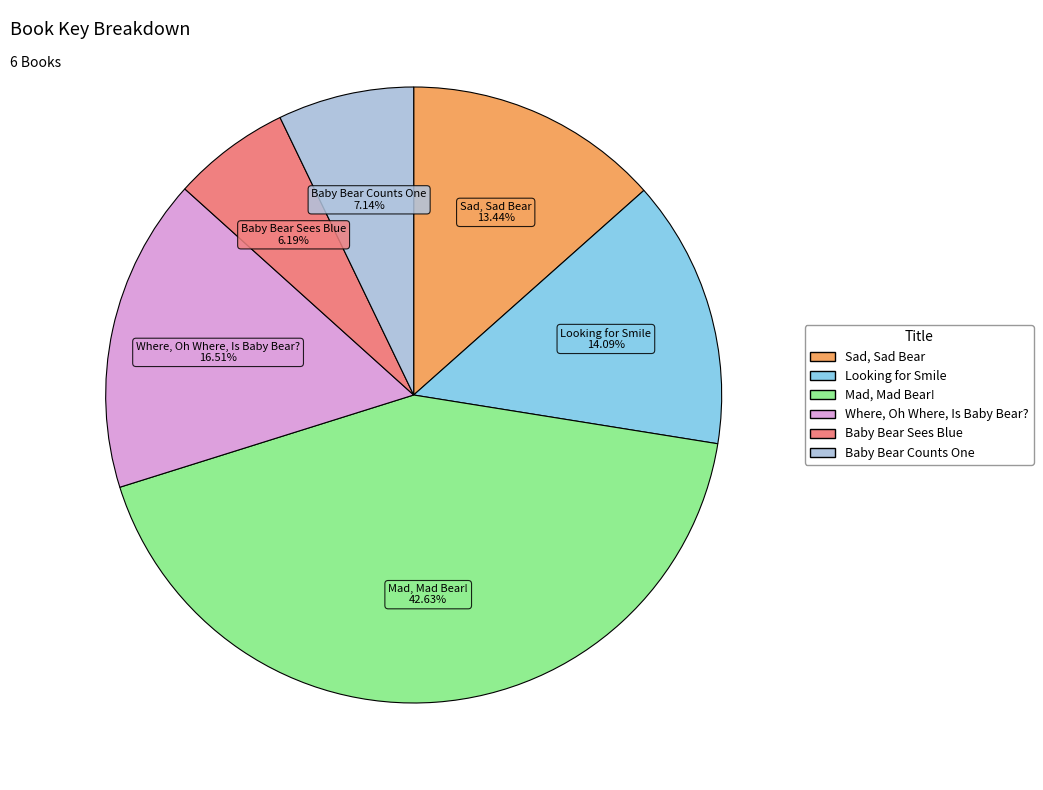

What is the total percentage of Sad, Sad Bear and Baby Bear Counts One?

20.6%